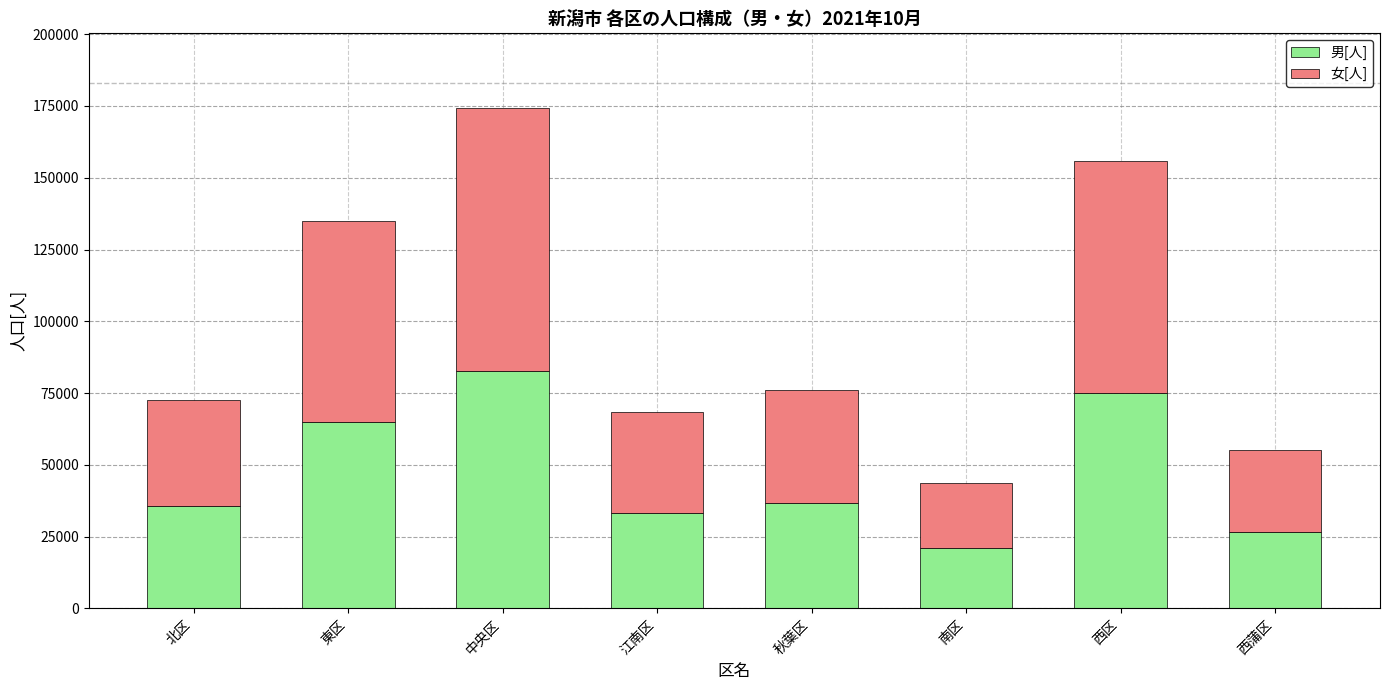

What is the total value across all series at 中央区?

174167